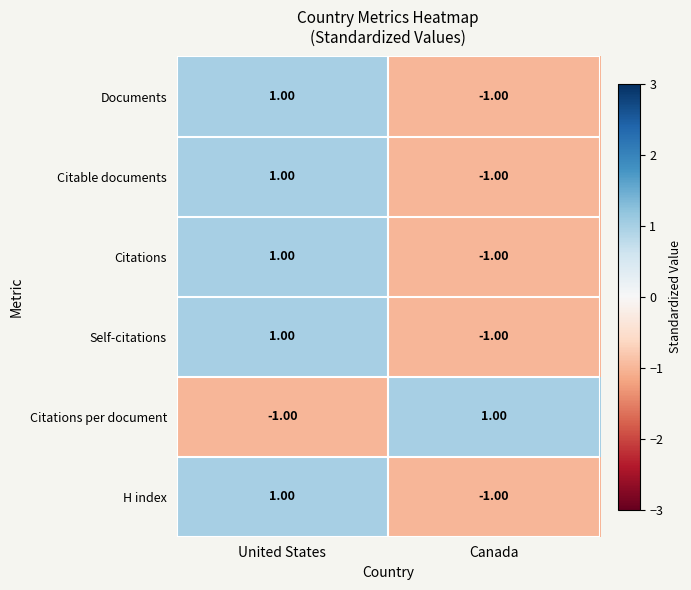

What is the total value across all series at Canada?

-4